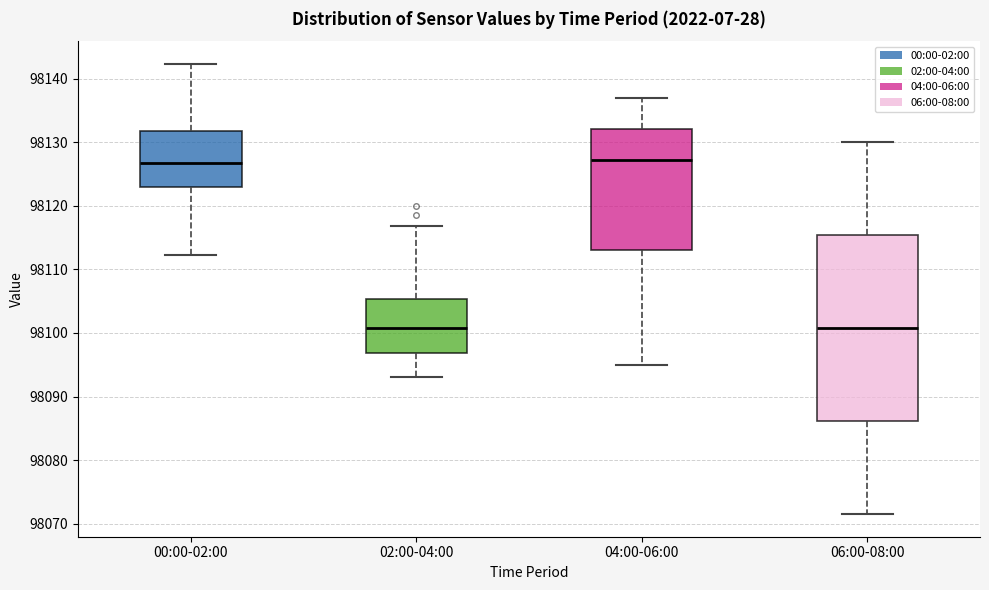

Where does the lower whisker of the box for 00:00-02:00 end on the y-axis? The values are not printed on the chart, so give them approximately, as read against the axis.

98112